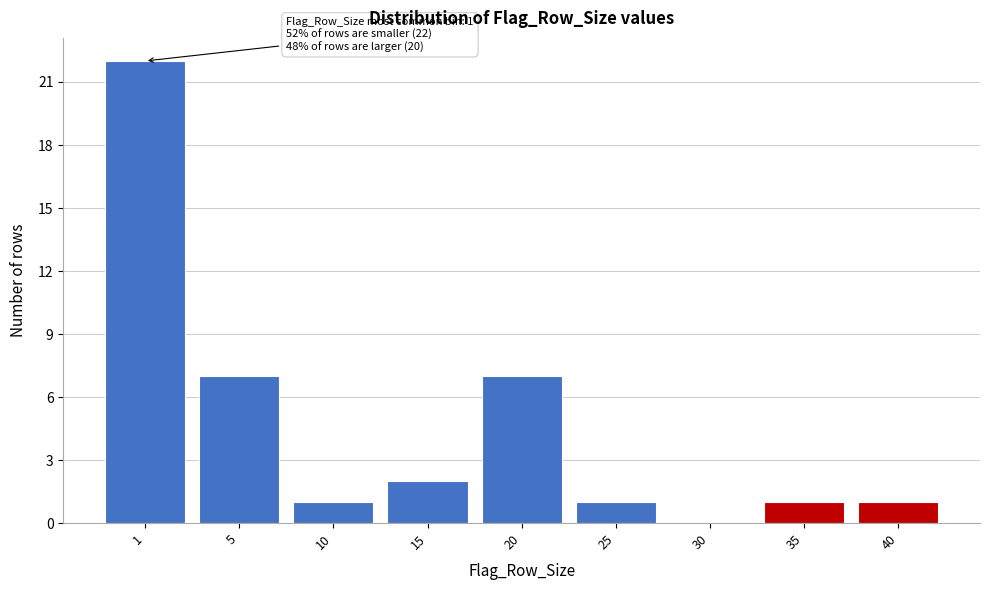

Reading left to right, list all the values displayed in this chart.

1=22	5=7	10=1	15=2	20=7	25=1	30=0	35=1	40=1